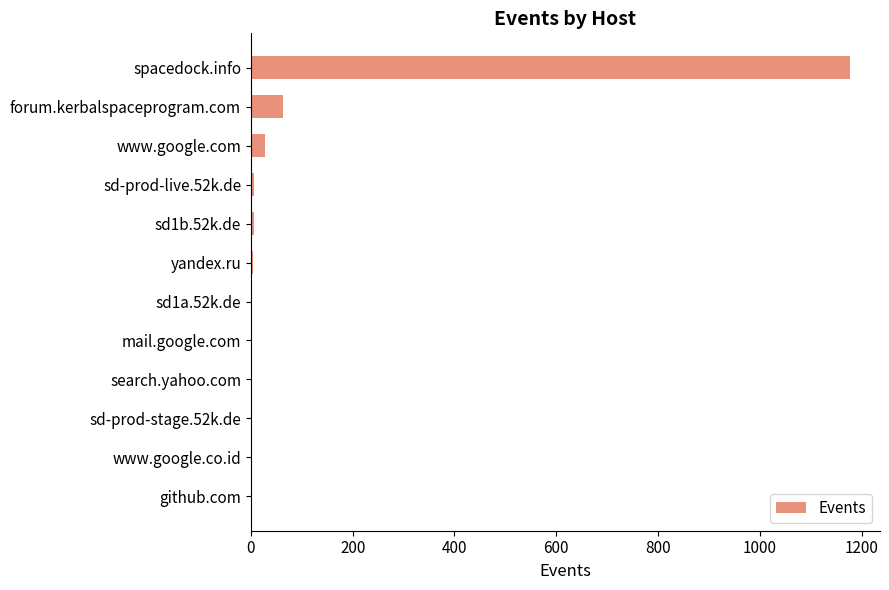

Where is the data nearest to the value 589?

forum.kerbalspaceprogram.com